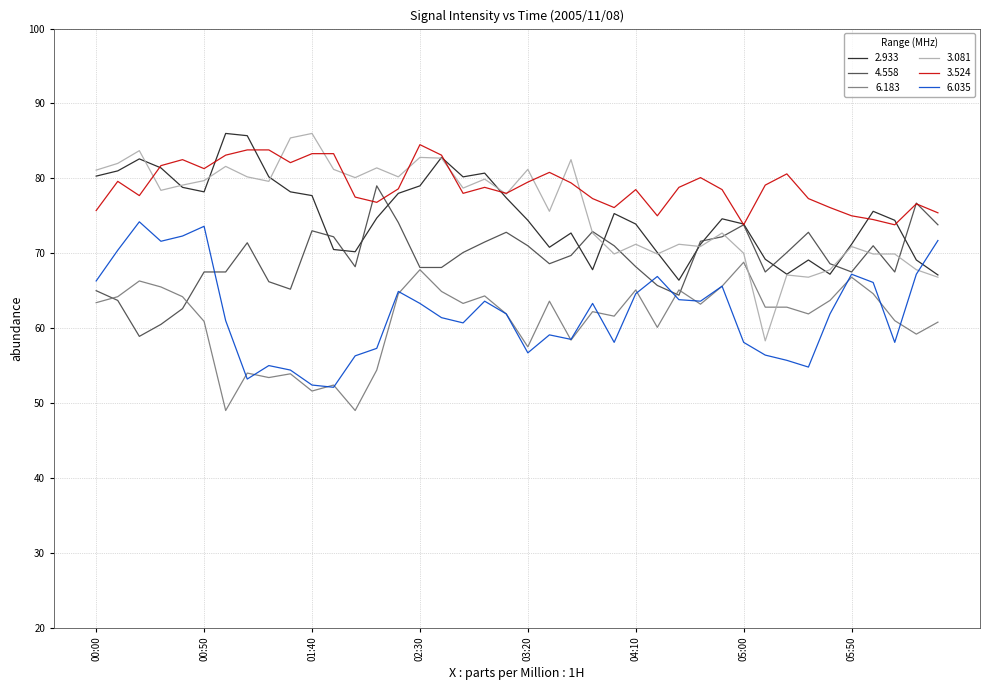

True or false: 6.035 and 3.524 cross at least once.

False